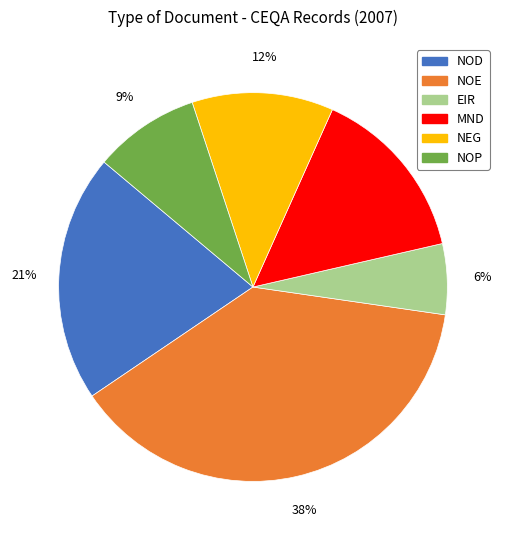

How many segments does this pie chart have?

6